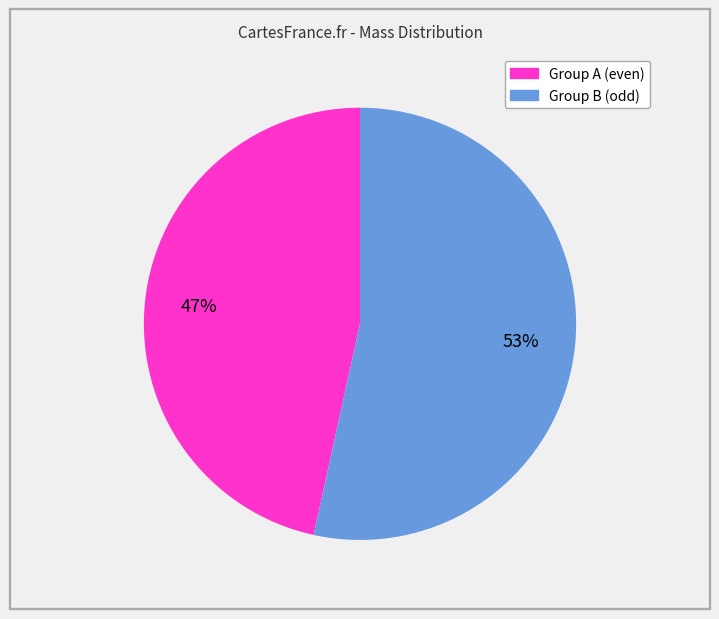

To the nearest percent, what is the average slice percentage?

50%